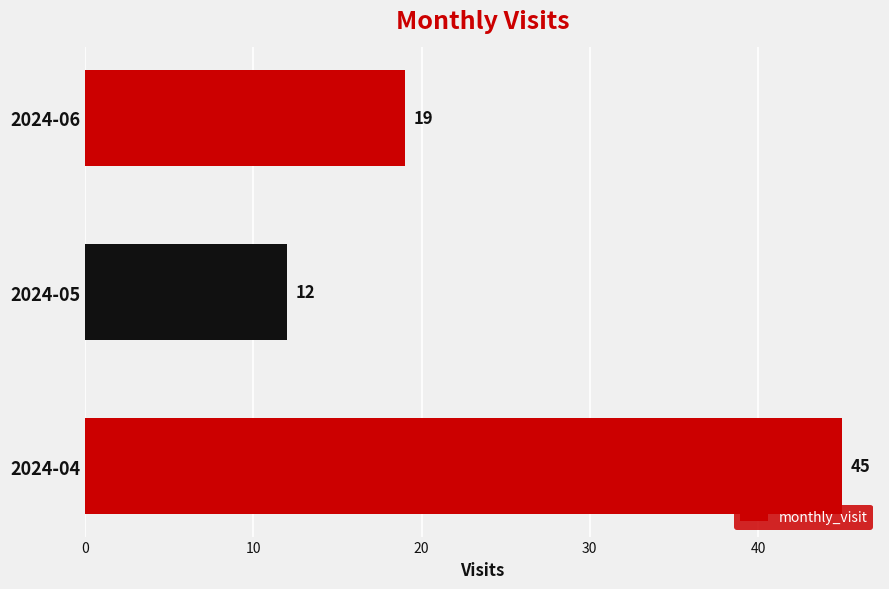

Where is the data nearest to the value 28?

2024-06